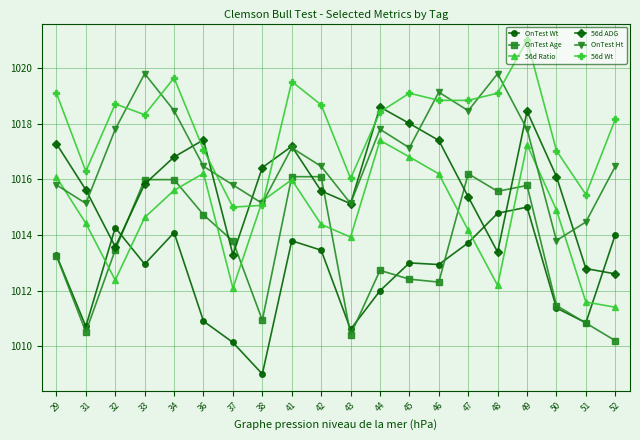

At which category does OnTest Wt reach its first local peak?

32